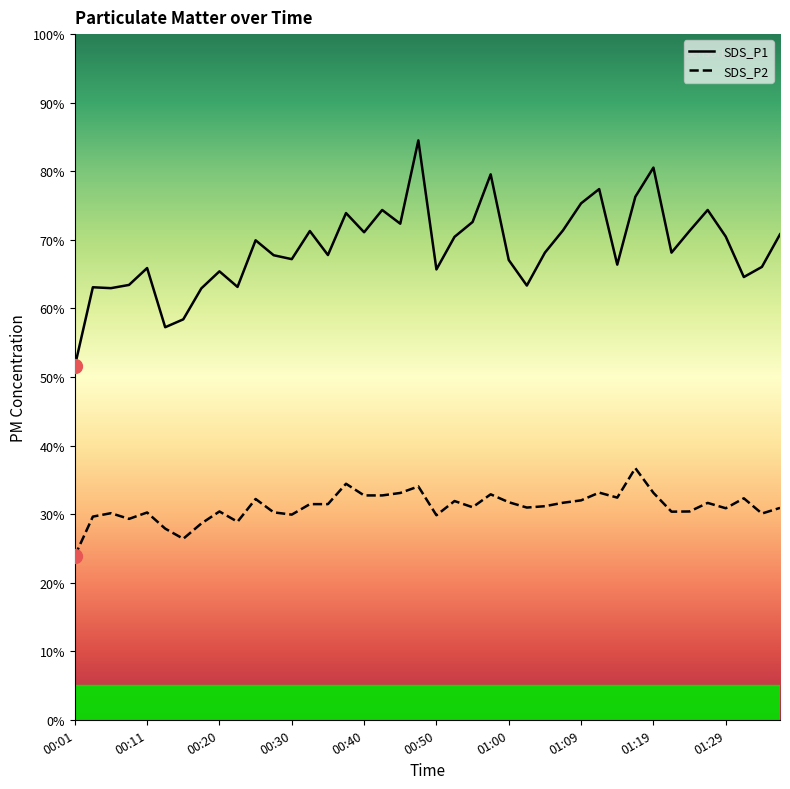

Rank the categories by SDS_P1 value from lowest to highest.

00:01, 00:13, 00:15, 00:18, 00:06, 00:03, 00:23, 01:02, 00:08, 01:31, 00:20, 00:50, 00:11, 01:34, 01:14, 01:00, 00:30, 00:28, 00:35, 01:04, 01:21, 00:25, 00:52, 01:29, 01:36, 00:40, 00:33, 01:24, 01:07, 00:45, 00:55, 00:38, 00:42, 01:26, 01:09, 01:17, 01:12, 00:57, 01:19, 00:47